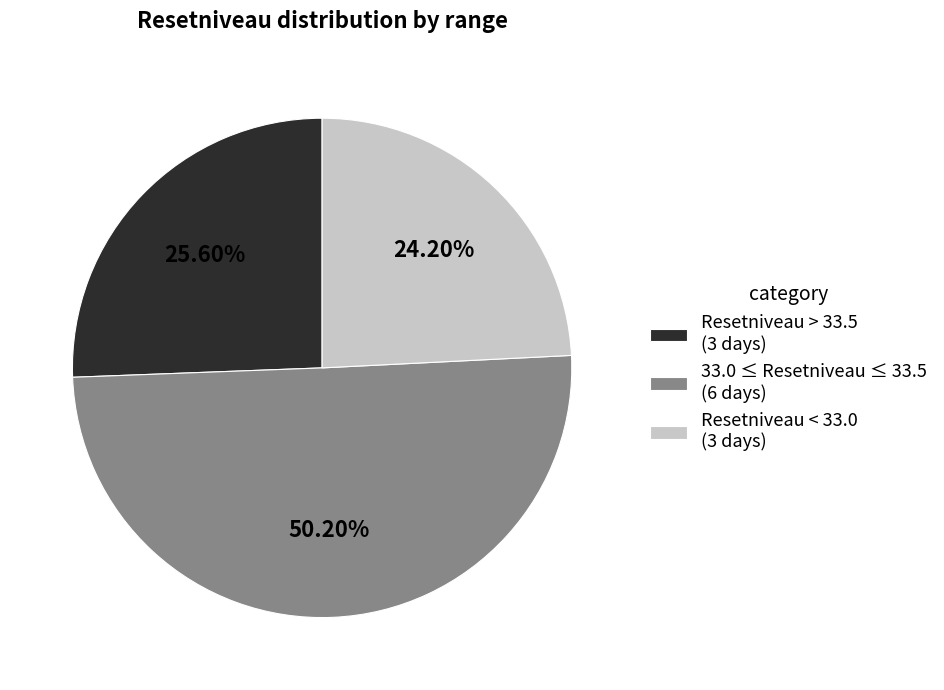

Which has a higher value, 33.0 ≤ Resetniveau ≤ 33.5 (6 days) or Resetniveau > 33.5 (3 days)?

33.0 ≤ Resetniveau ≤ 33.5 (6 days)